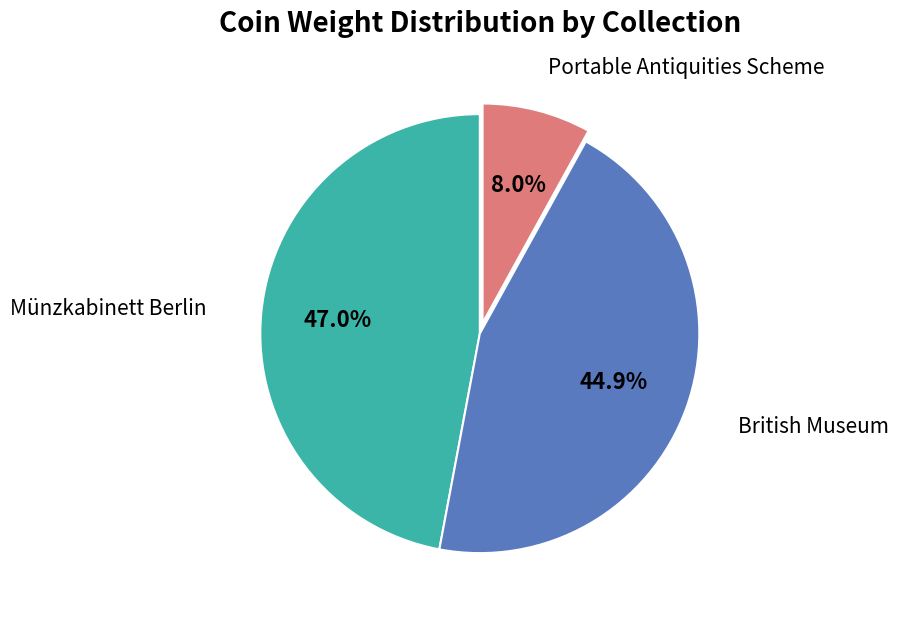

To the nearest percent, what is the difference between the Münzkabinett Berlin and British Museum slice percentages?

2%